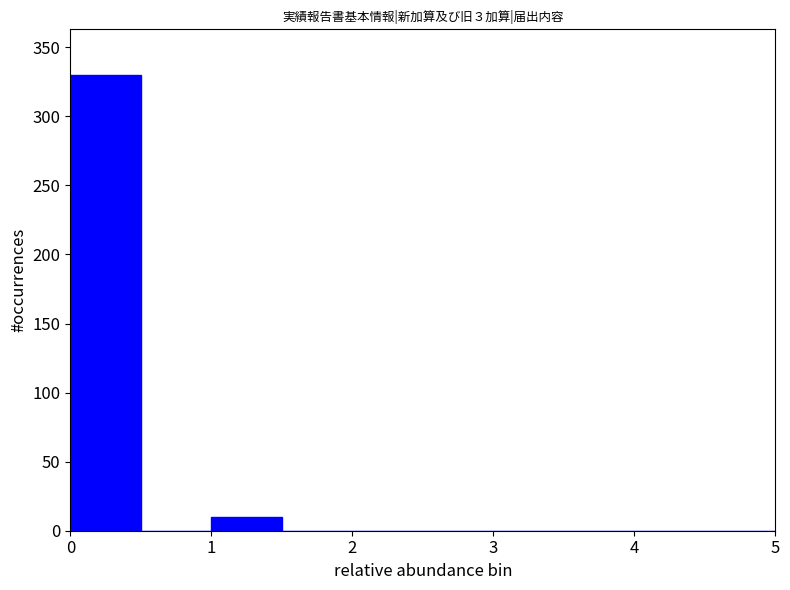

What is the height of the bar covering 0.0 to 0.5 on the x-axis? The values are not printed on the chart, so give them approximately, as read against the axis.

330